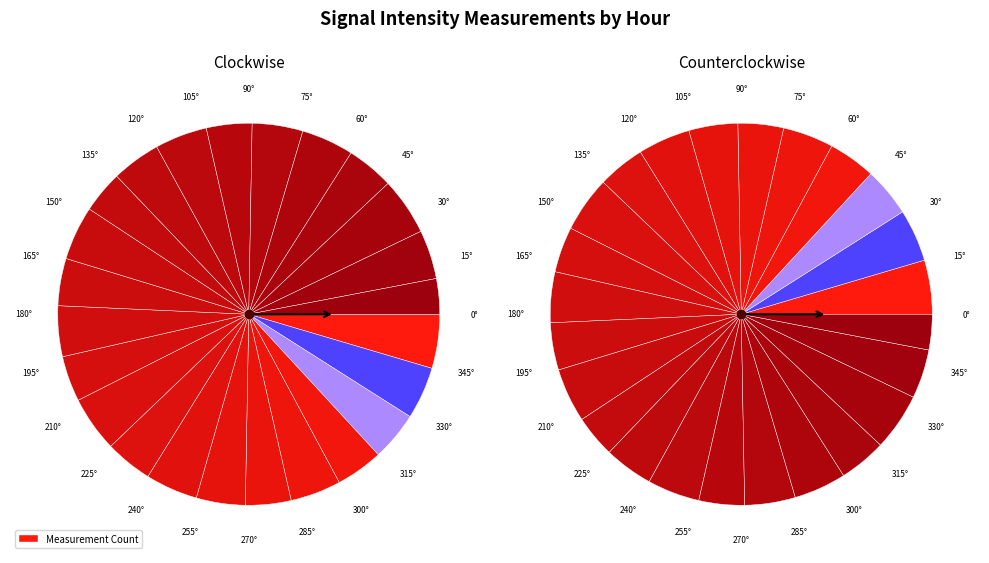

What is the change in value from 11 to 16?

+2